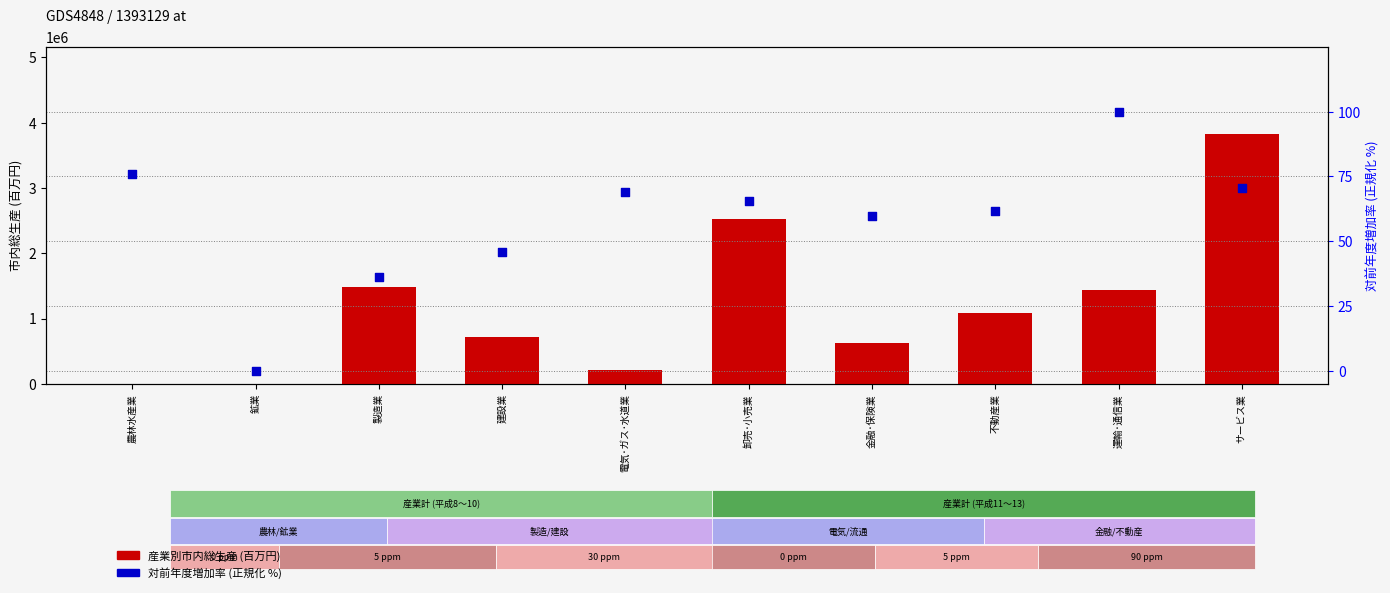

Is the value of 対前年度増加率 (正規化) at 建設業 greater than the value of 産業別市内総生産 (百万円) at 鉱業?

No